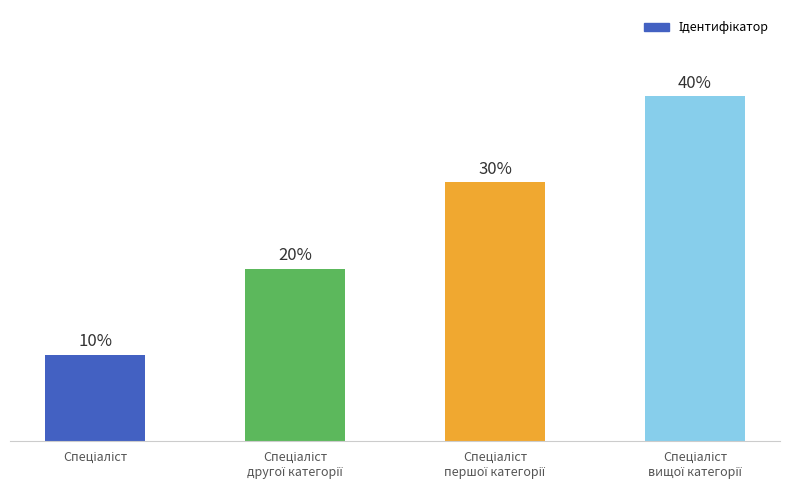

List the labels in order of value, largest first.

Спеціаліст
вищої категорії, Спеціаліст
першої категорії, Спеціаліст
другої категорії, Спеціаліст